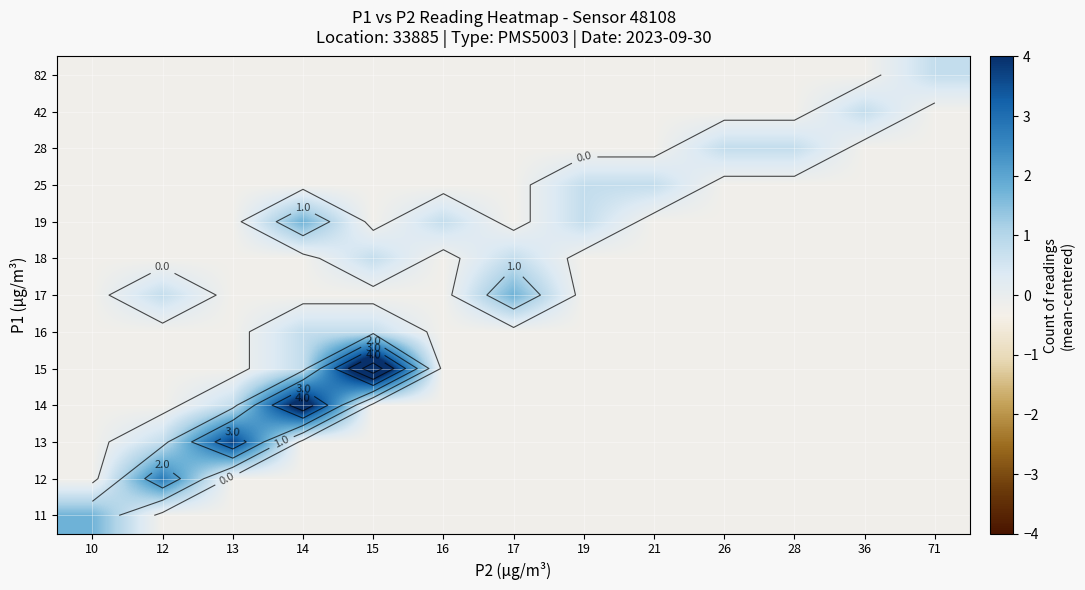

Rank the series at 36 from highest to lowest value.

42, 11, 12, 13, 14, 15, 16, 17, 18, 19, 25, 28, 82